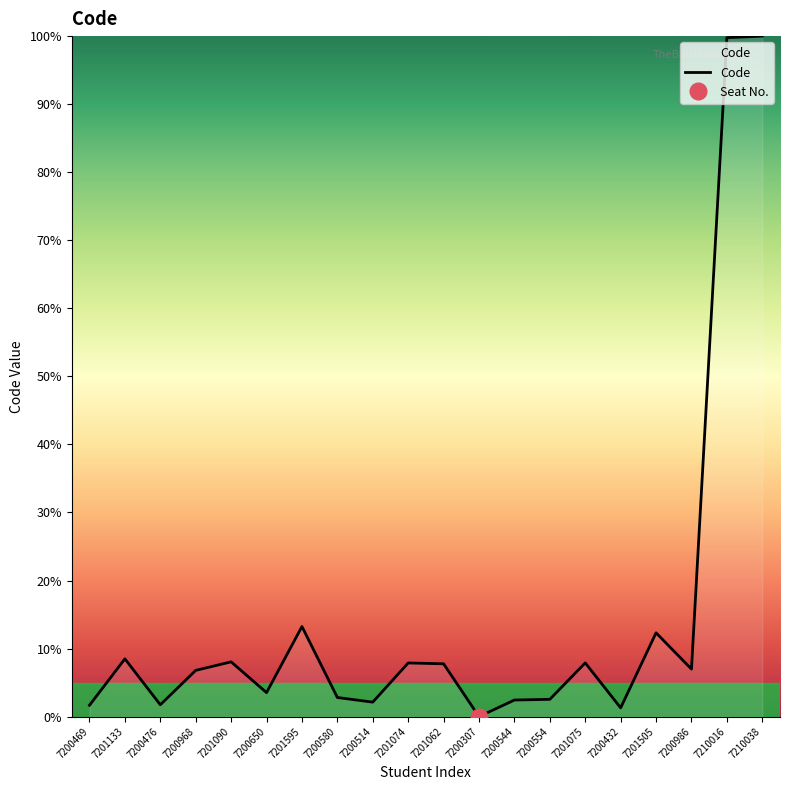

Count the number of values greater than 6.

11